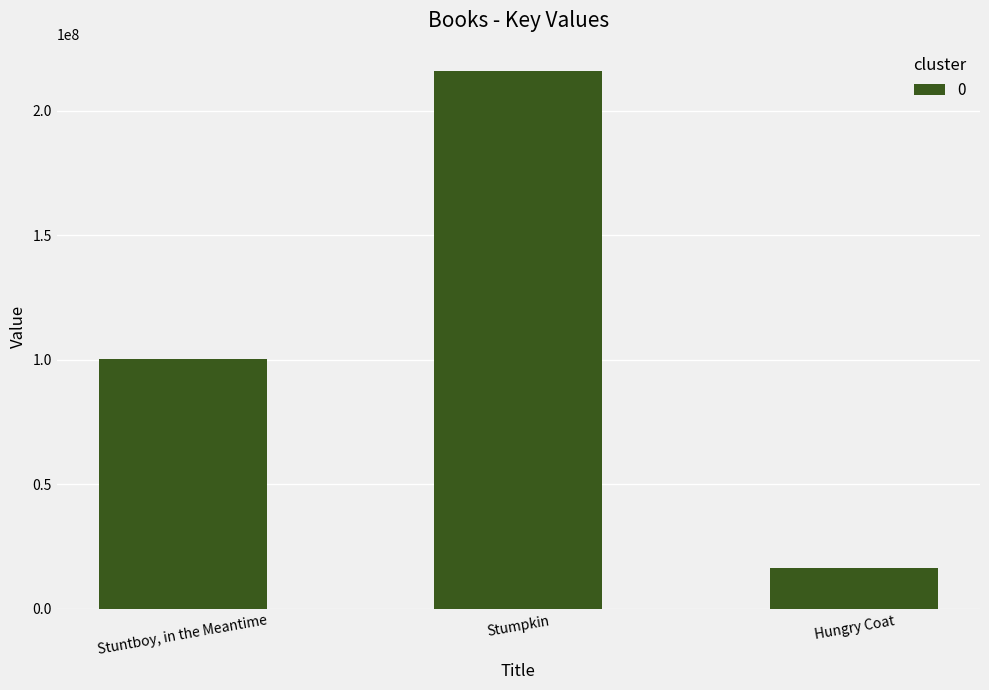

Count the values in the range 16519424 to 216188620.

3